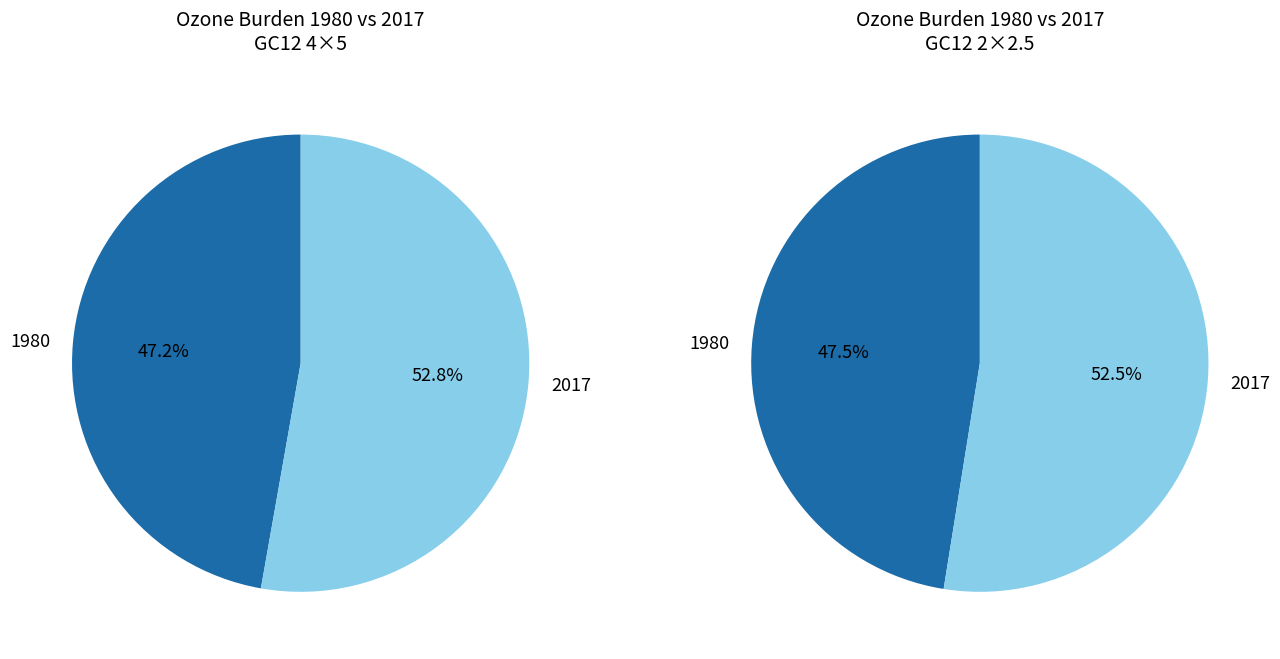

Is there any slice that represents more than half of the pie?

Yes